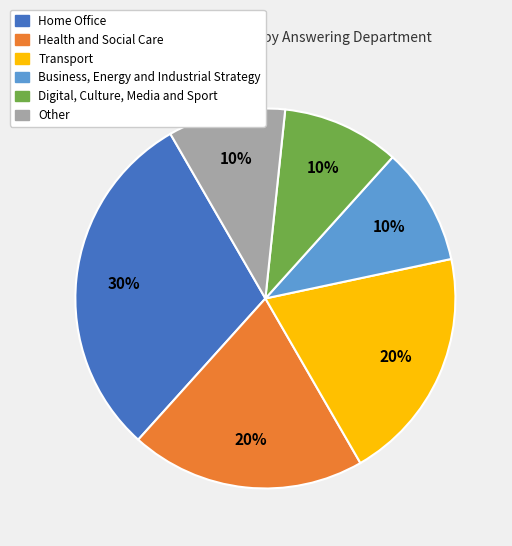

Count the number of slices in the pie.

6